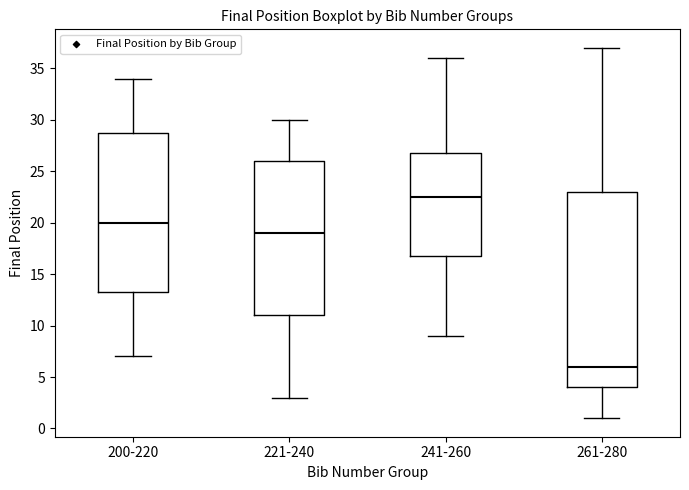

Reading left to right, read every box against the y-axis: the position of its median line, the range the box covers, and the ends of its whiskers. The values are not printed on the chart, so give them approximately, as read against the axis.

200-220: median 20.0, box 13.5 to 29.0, whiskers 7.0 to 34.0
221-240: median 19.0, box 11.0 to 26.0, whiskers 3.0 to 30.0
241-260: median 22.5, box 17.0 to 27.0, whiskers 9.0 to 36.0
261-280: median 6.0, box 4.0 to 23.0, whiskers 1.0 to 37.0